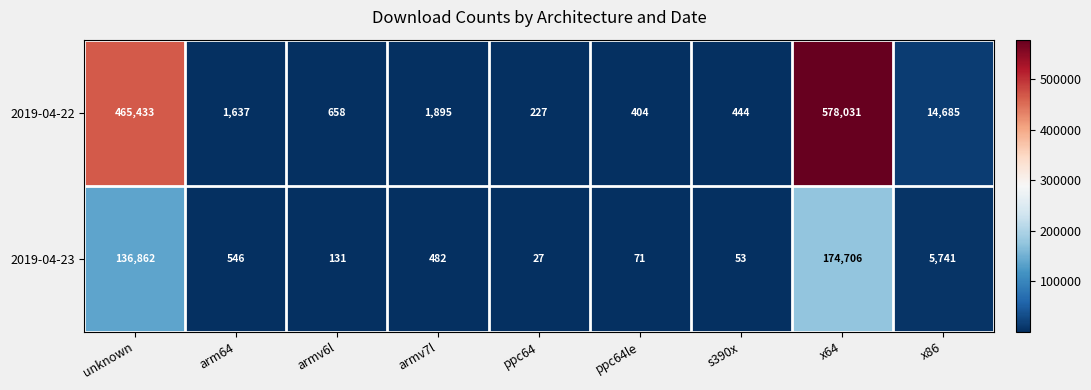

Rank the categories by 2019-04-22 value from highest to lowest.

x64, unknown, x86, armv7l, arm64, armv6l, s390x, ppc64le, ppc64